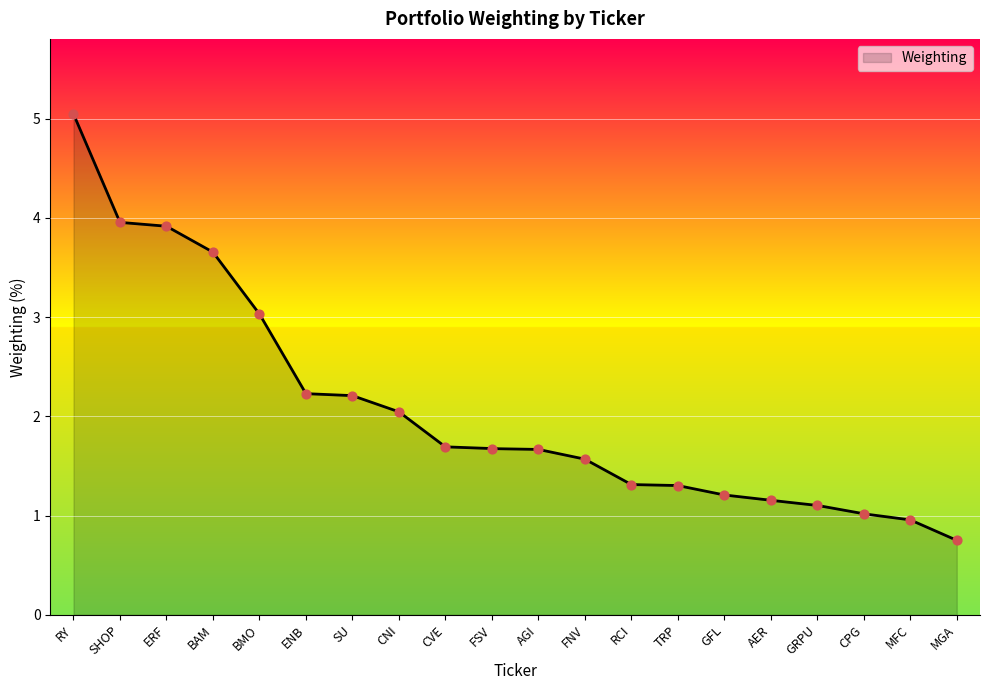

What is the change in value from AGI to RCI?

-0.4